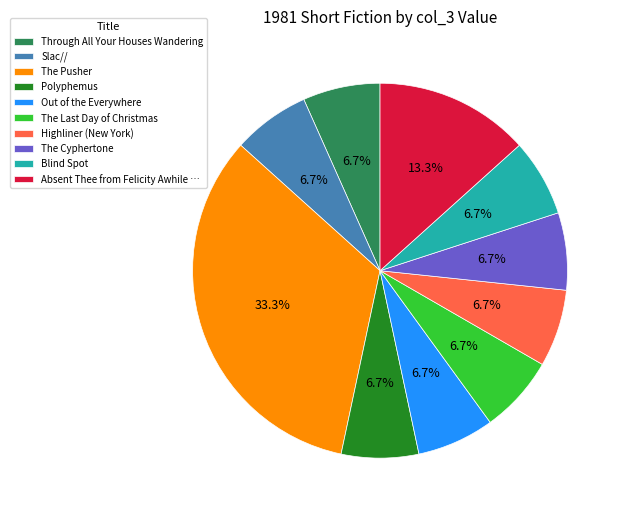

Is there a majority slice in this chart?

No